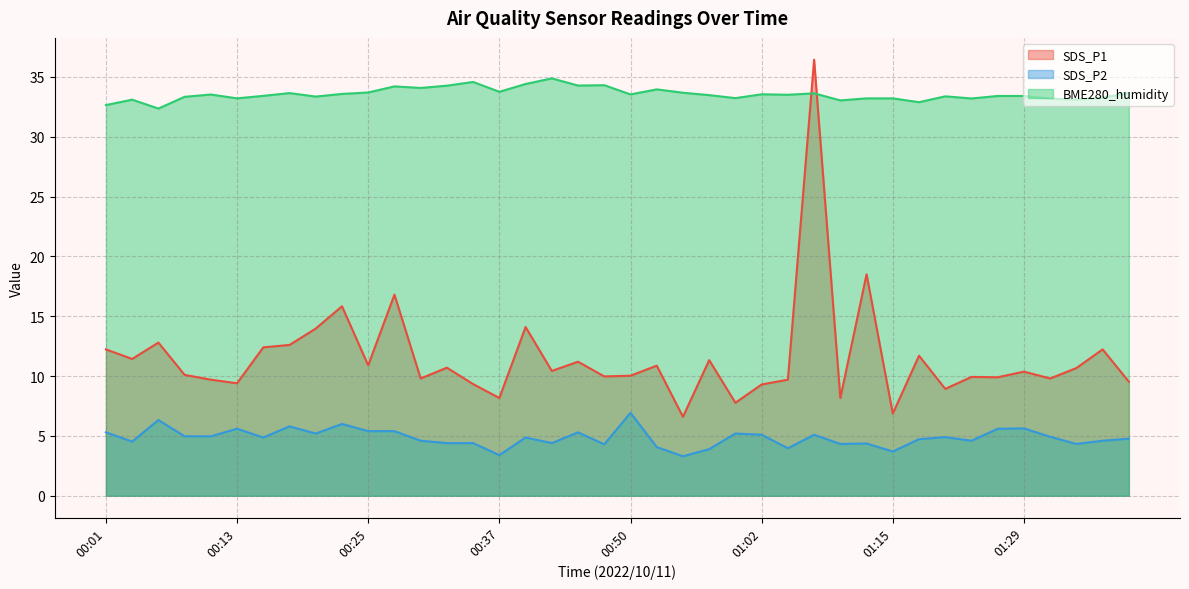

How many data points does each series have?

40